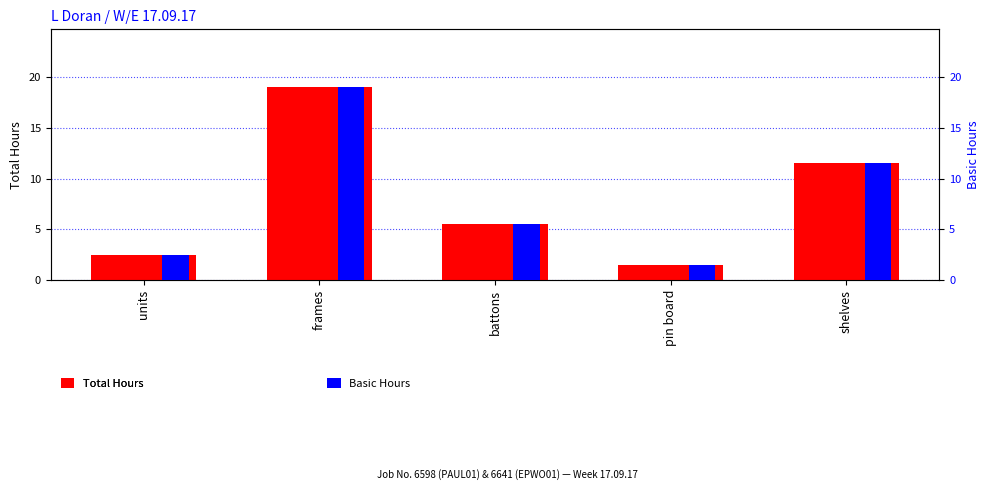

Reading right to left, extract all data points from this chart.

Total Hours: 11.5	1.5	5.5	19.0	2.5
Basic Hours: 11.5	1.5	5.5	19.0	2.5